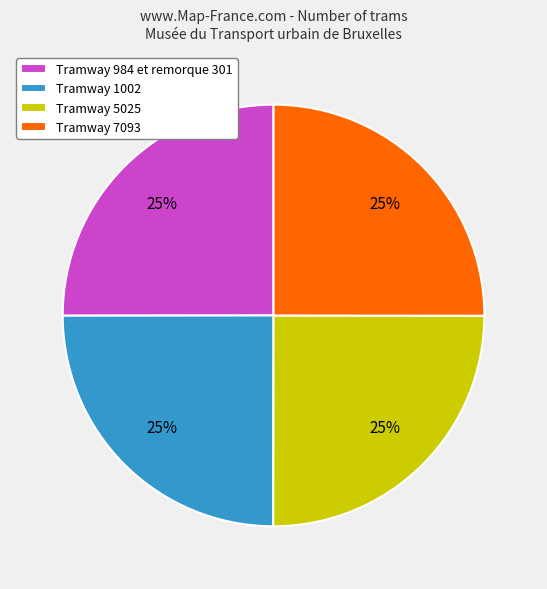

Does any single category account for the majority?

No